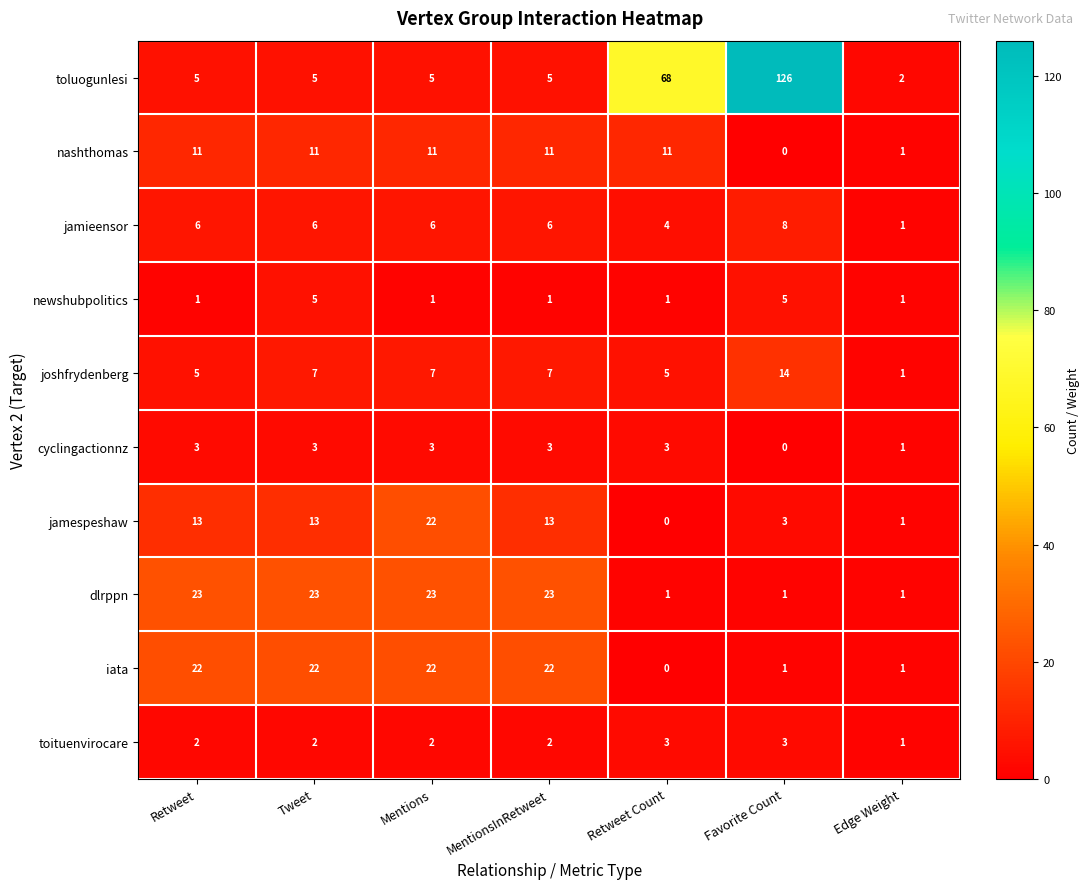

What is the highest value of the toluogunlesi series?

126